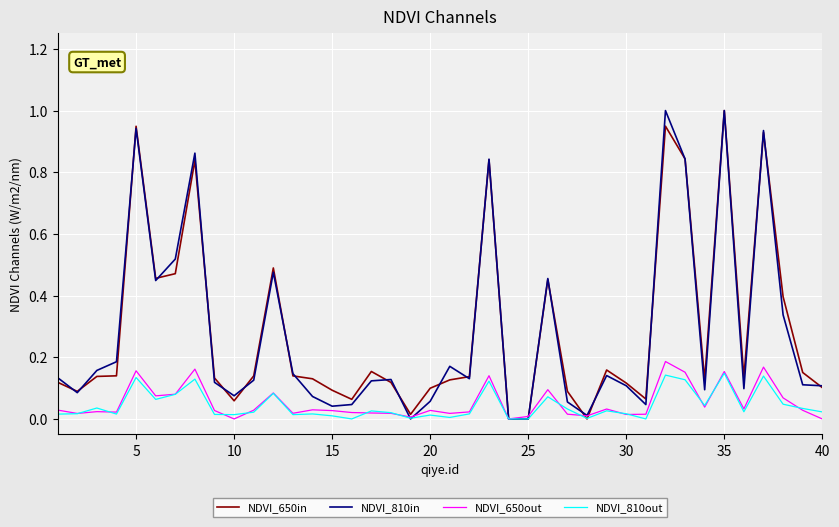

How many lines are shown in the chart?

4